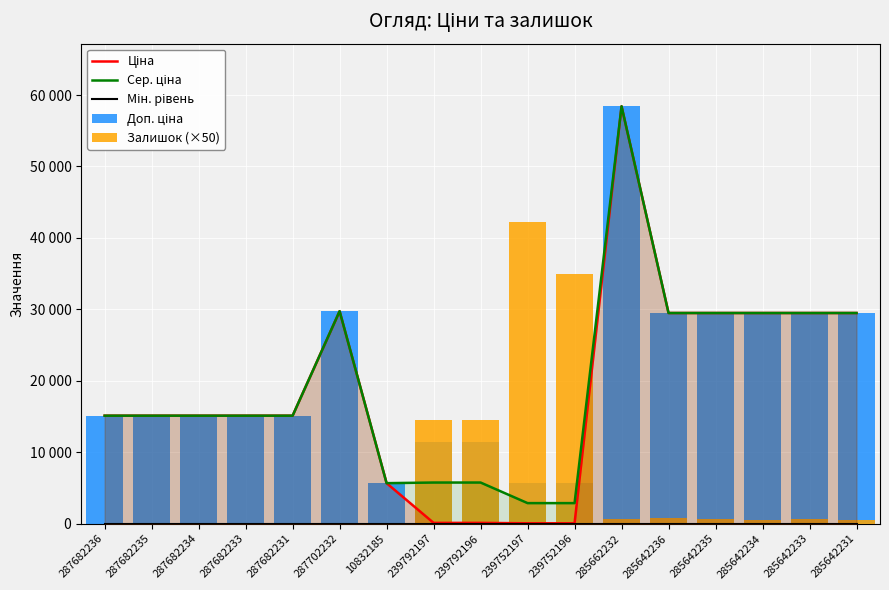

Is it true that Доп. ціна equals 29491.5 at 285642235?

True